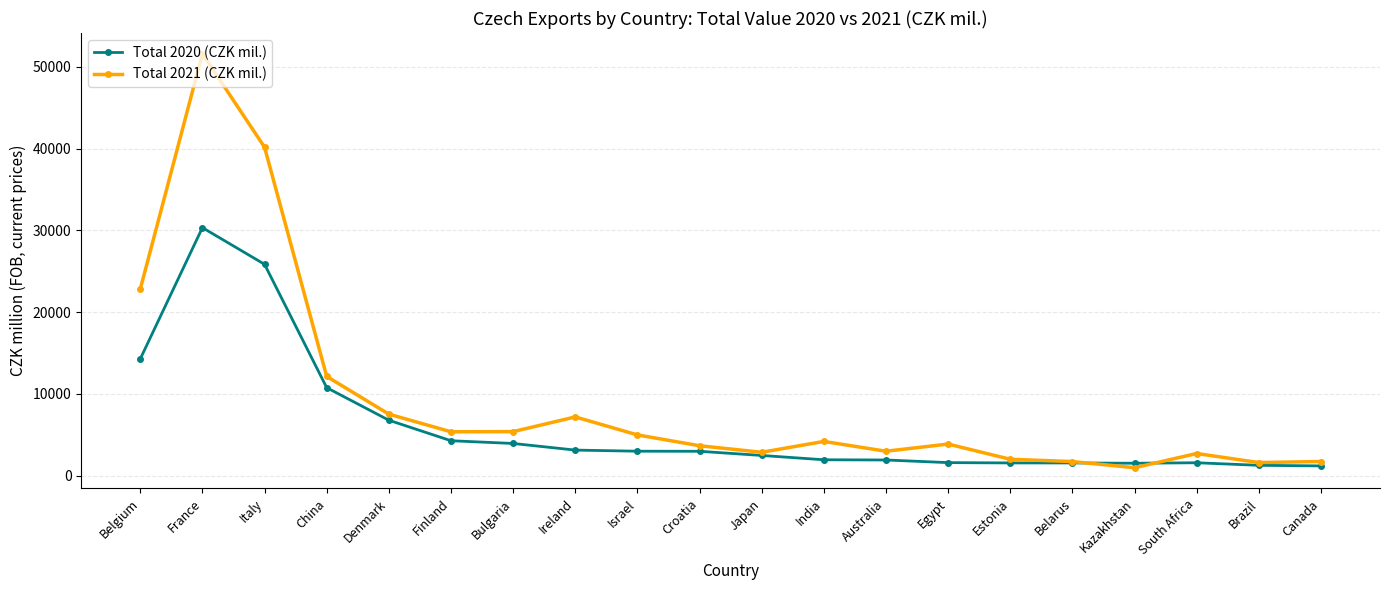

Where is Total 2020 (CZK mil.) nearest to the value 15750?

Belgium